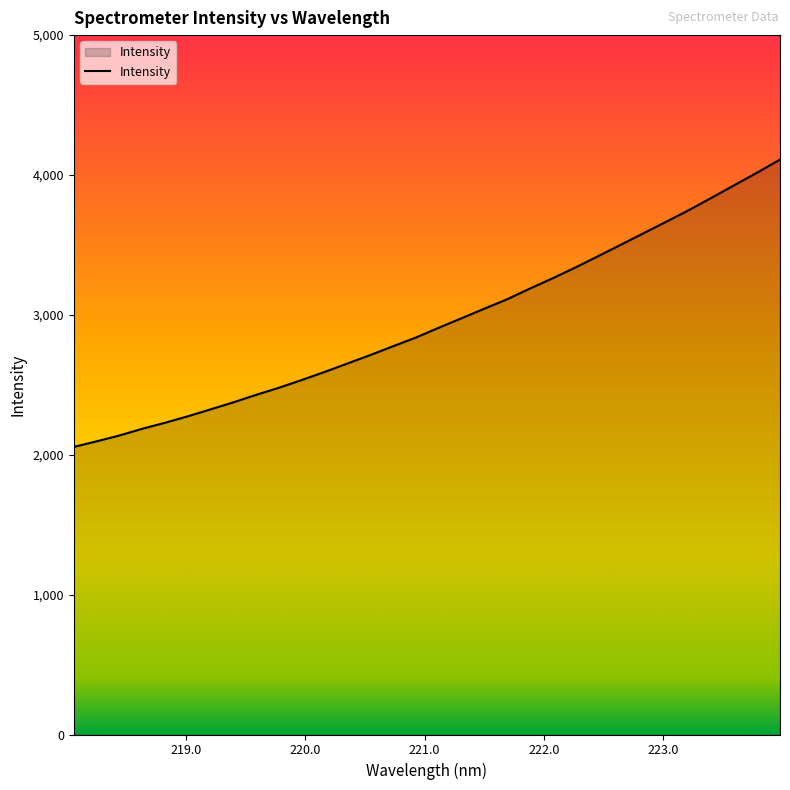

What is the sum of all values?

94322.8